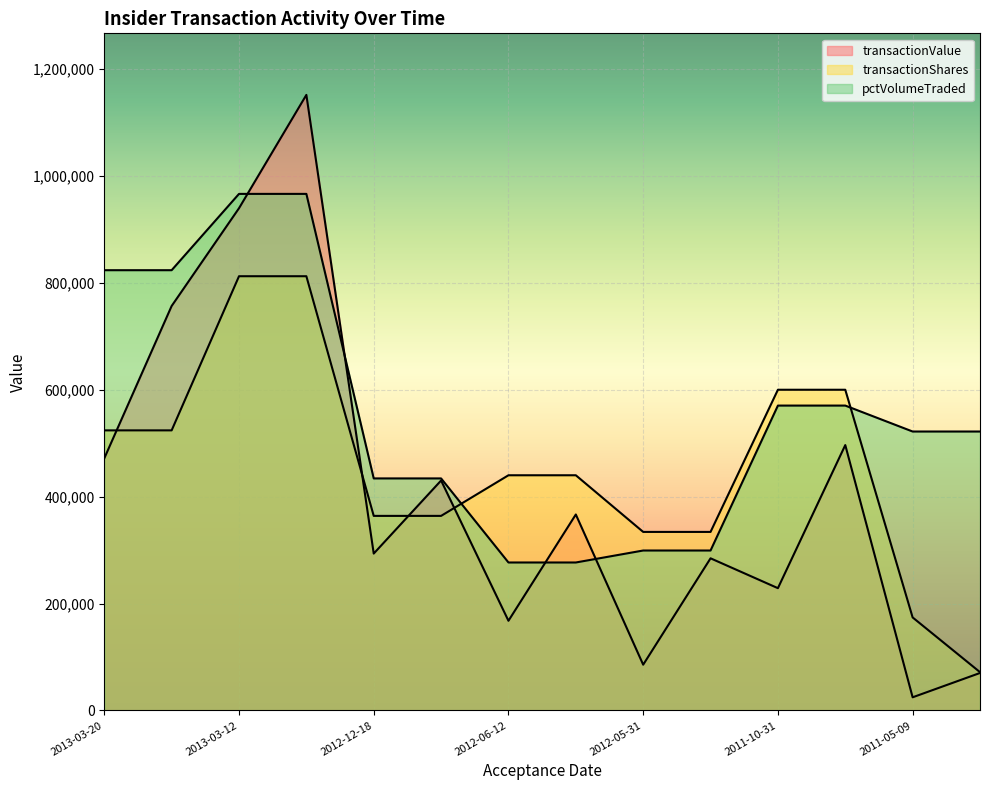

At 2011-05-09, list the series in order from largest to smallest.

pctVolumeTraded, transactionShares, transactionValue